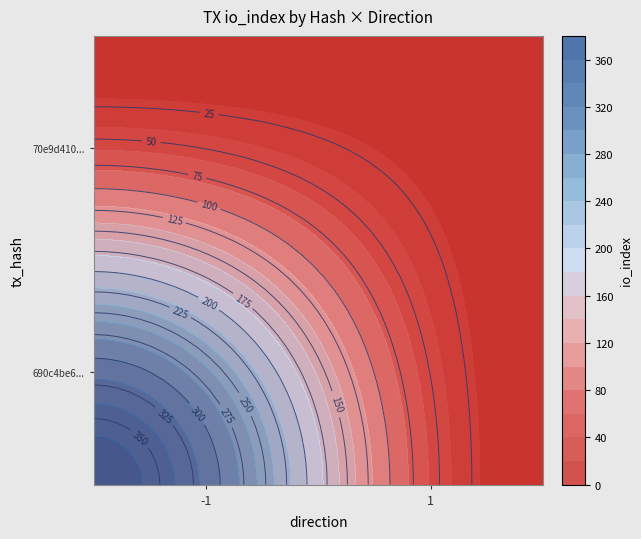

Read the 70e9d410b220a0b6ee091408250eb66aed24be8 value at io_index.

2